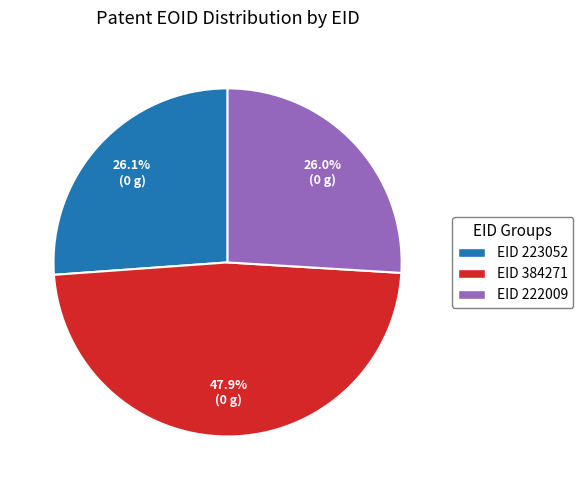

Which category has the biggest portion of the pie?

EID 384271